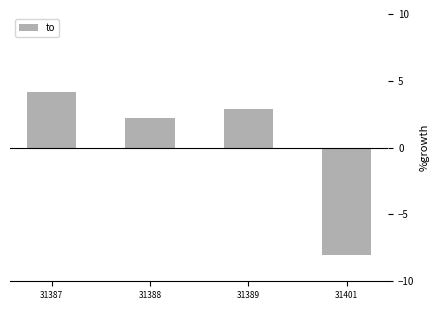

What value does the data have at 31387?

4.2